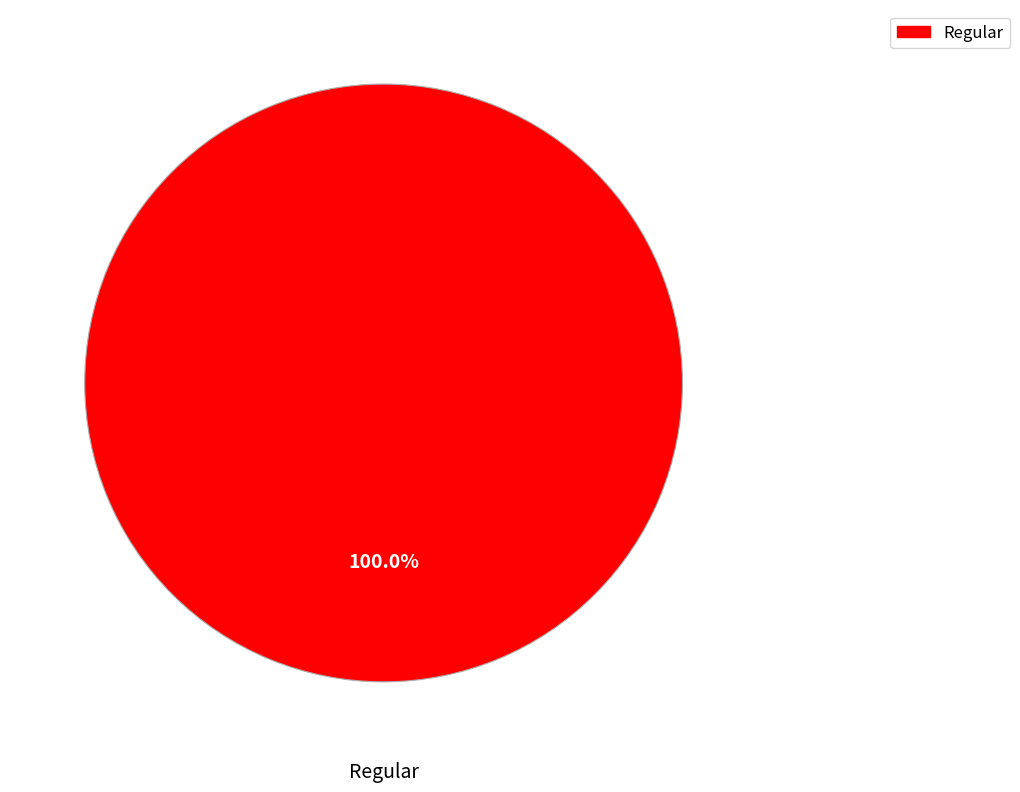

Is there any slice that represents more than half of the pie?

Yes